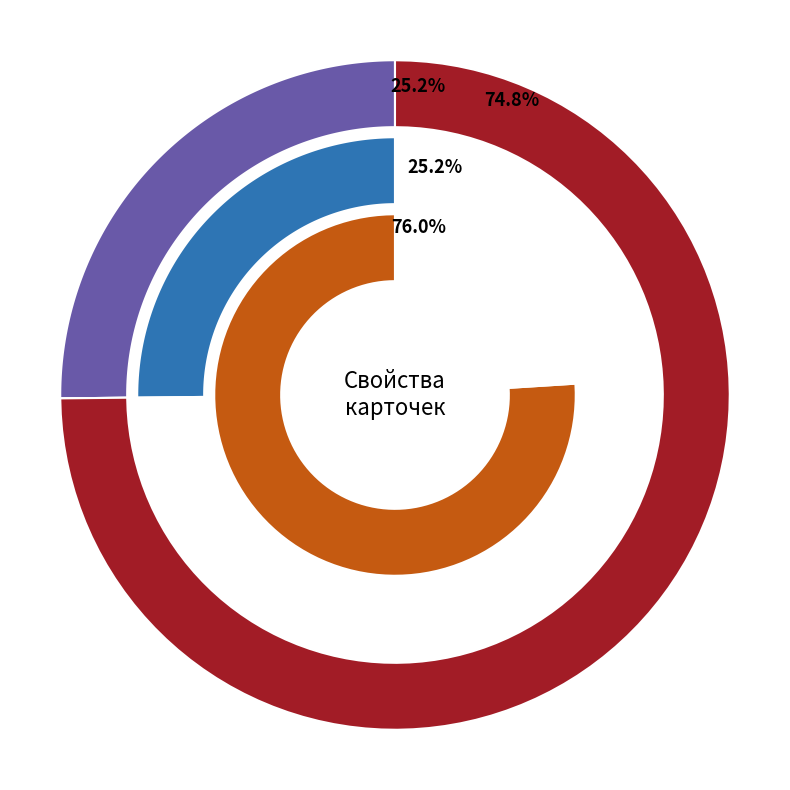

Combined, do K Unique and A UNIQUE account for over 50%?

No